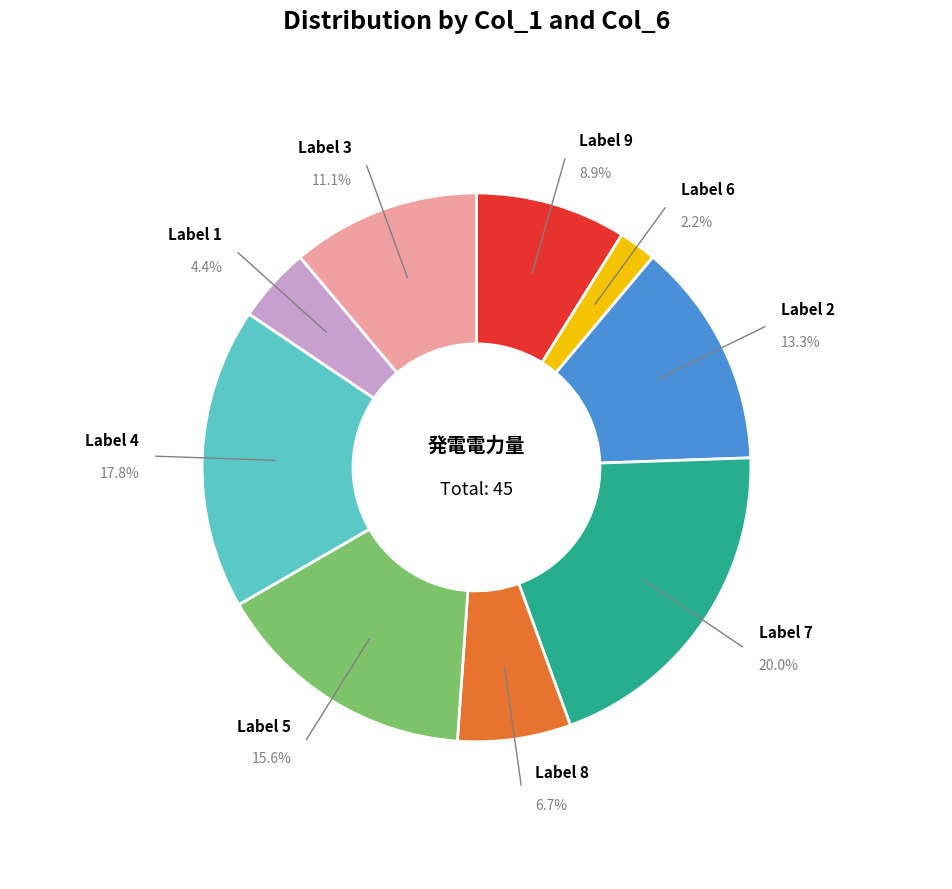

Which has a higher value, Label 6 or Label 2?

Label 2